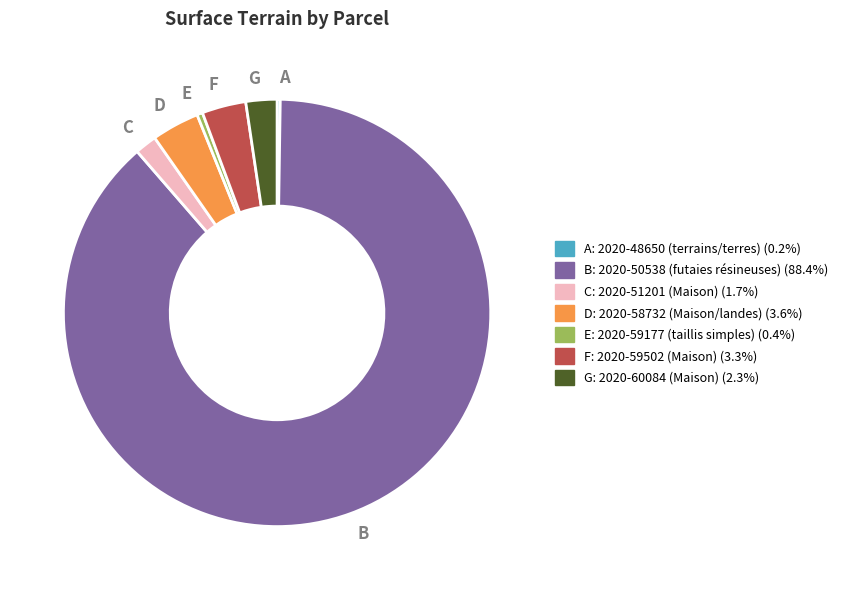

Between C and G, which is larger?

G